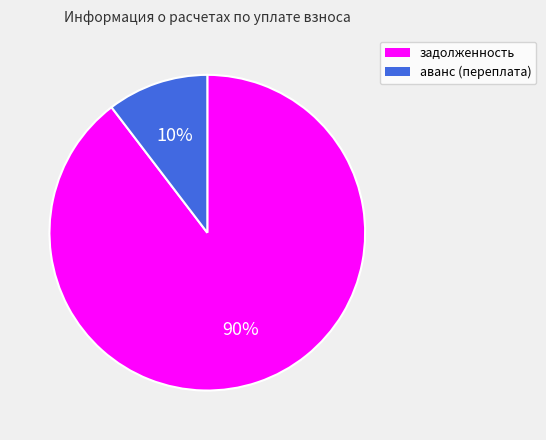

Which slice is the largest?

задолженность